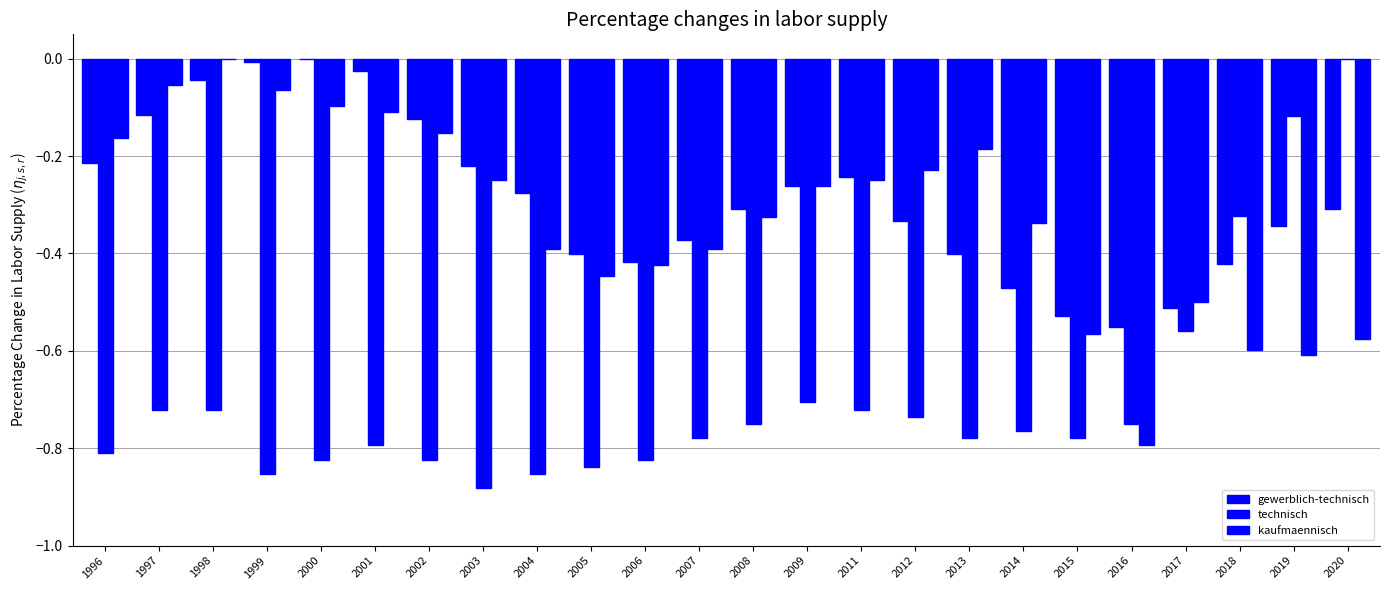

Are the bars grouped side by side (vs. stacked)?

Yes